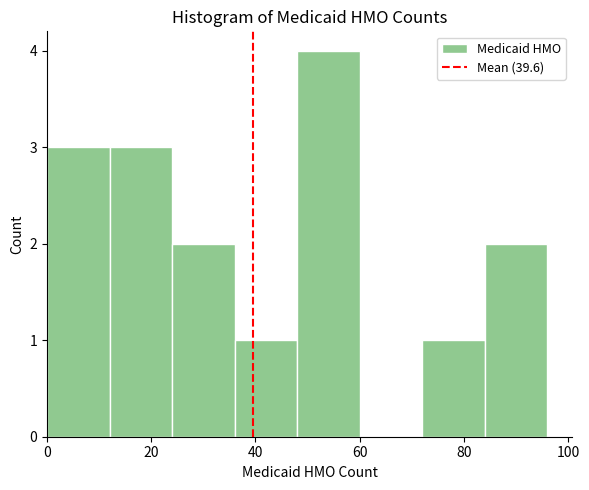

What is the height of the bar covering 24 to 36 on the x-axis? The values are not printed on the chart, so give them approximately, as read against the axis.

2